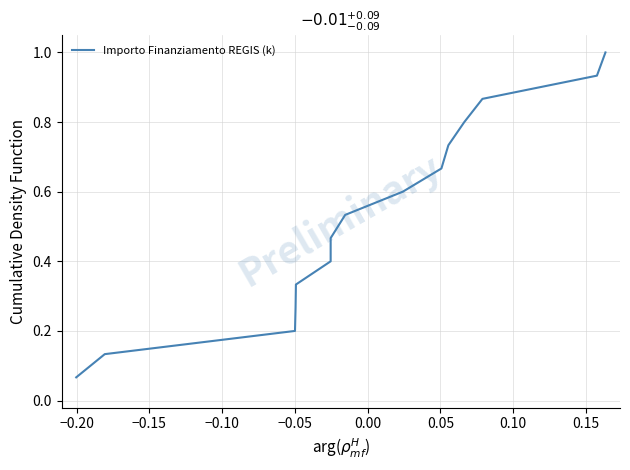

What is the greatest value displayed?

1.0